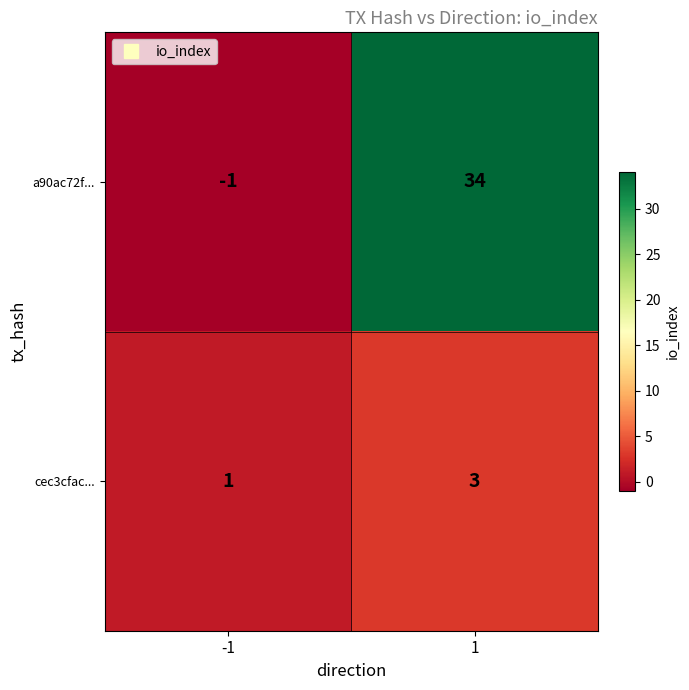

What is the sum of all cec3cfac... values?

4